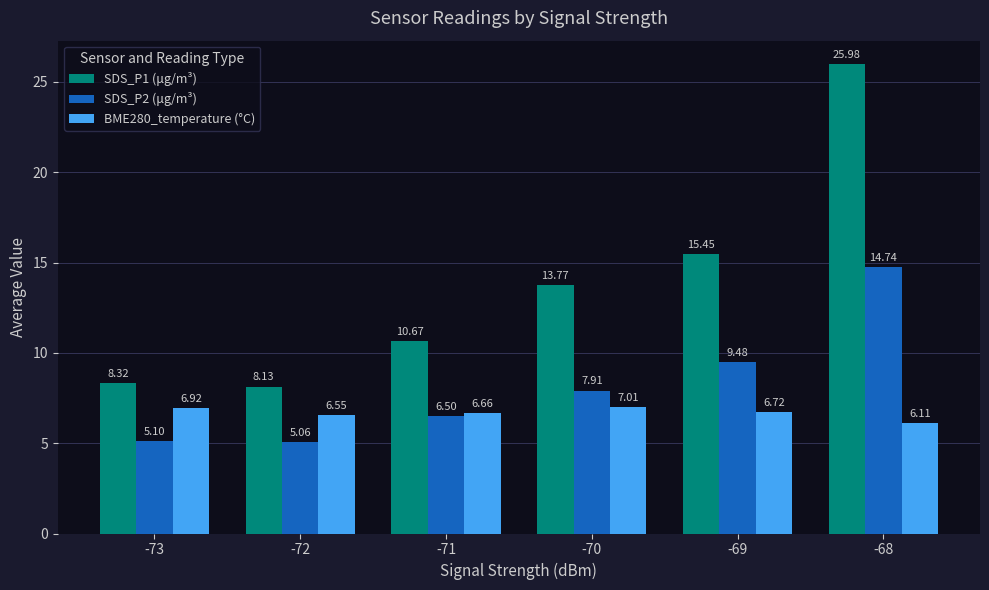

Does the chart contain any negative values?

No